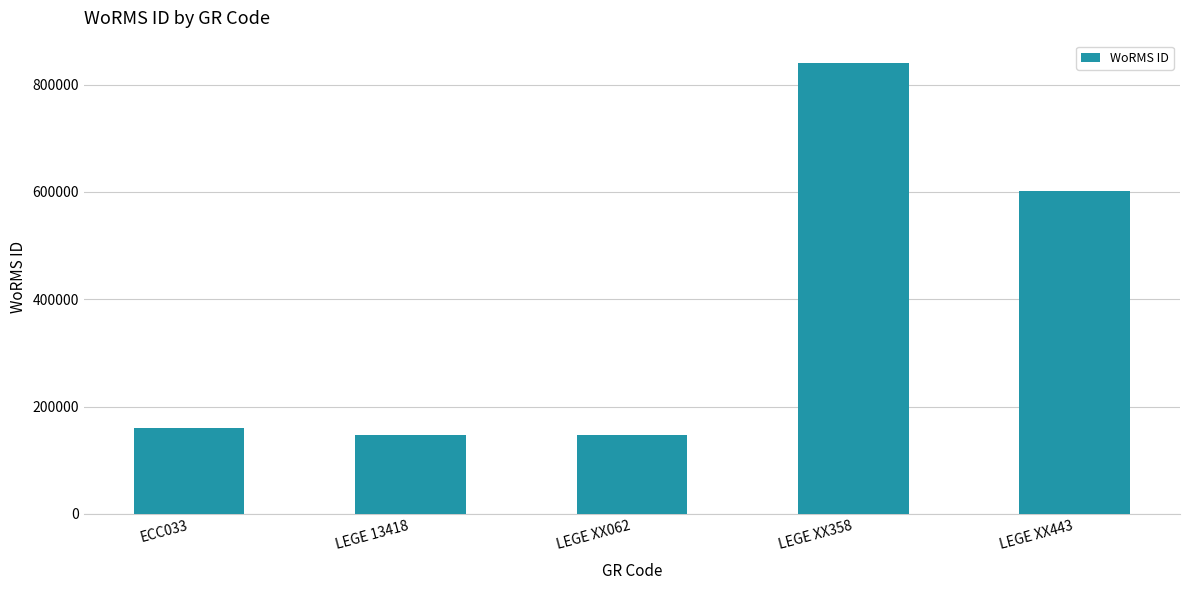

At which label is the value closest to 493224?

LEGE XX443